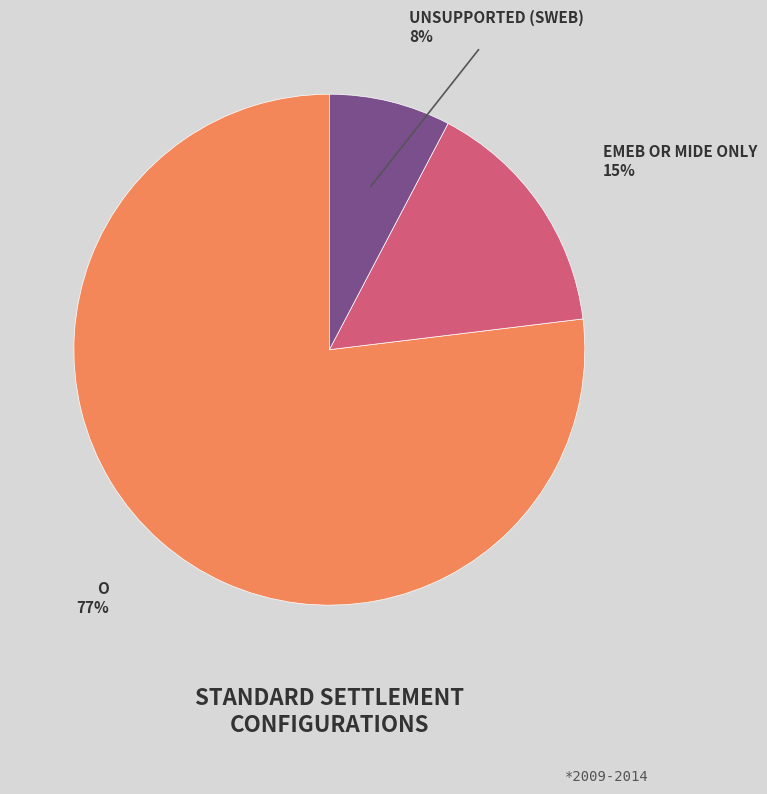

To the nearest percent, what is the average slice percentage?

33%